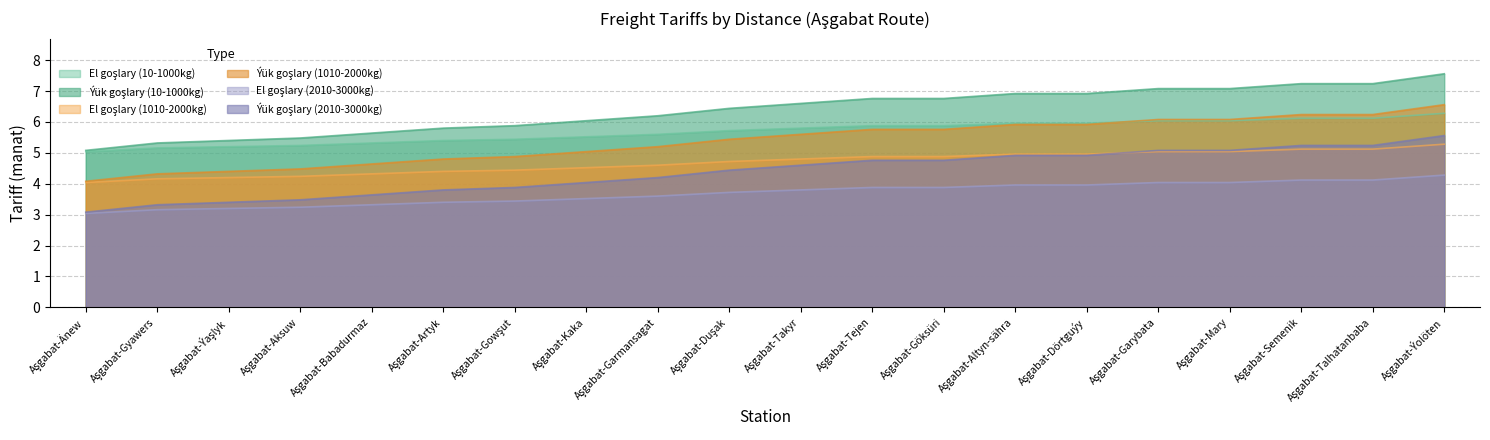

Which has a higher value, Aşgabat-Altyn-sähra or Aşgabat-Tejen?

Aşgabat-Altyn-sähra